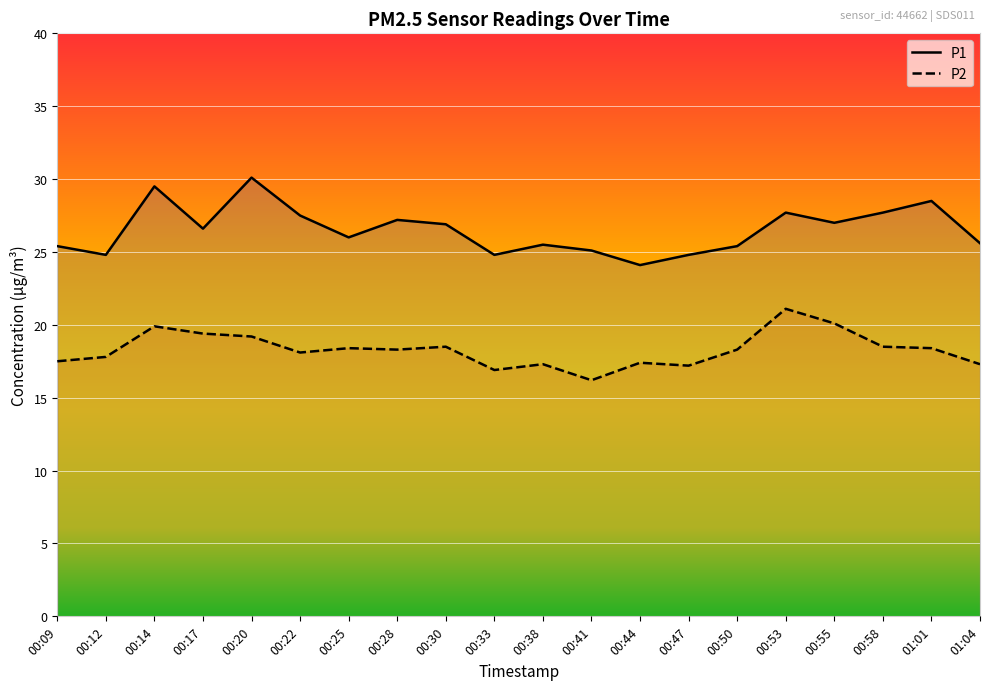

Rank the categories by P1 value from lowest to highest.

00:44, 00:12, 00:33, 00:47, 00:41, 00:09, 00:50, 00:38, 01:04, 00:25, 00:17, 00:30, 00:55, 00:28, 00:22, 00:53, 00:58, 01:01, 00:14, 00:20